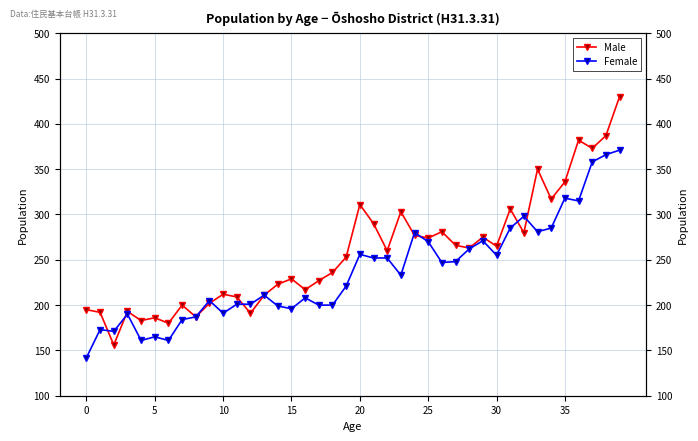

After their last crossing, which series has the higher values: Male or Female?

Male